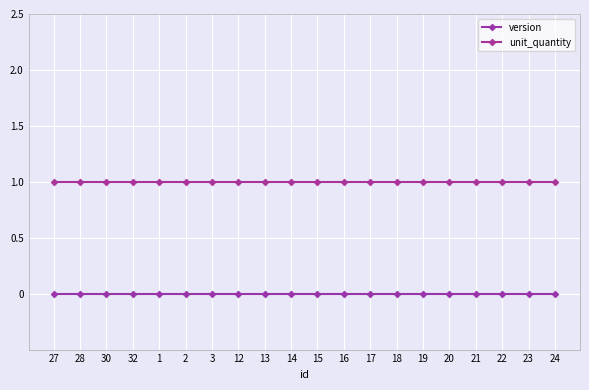

What is the average value of the unit_quantity series?

1